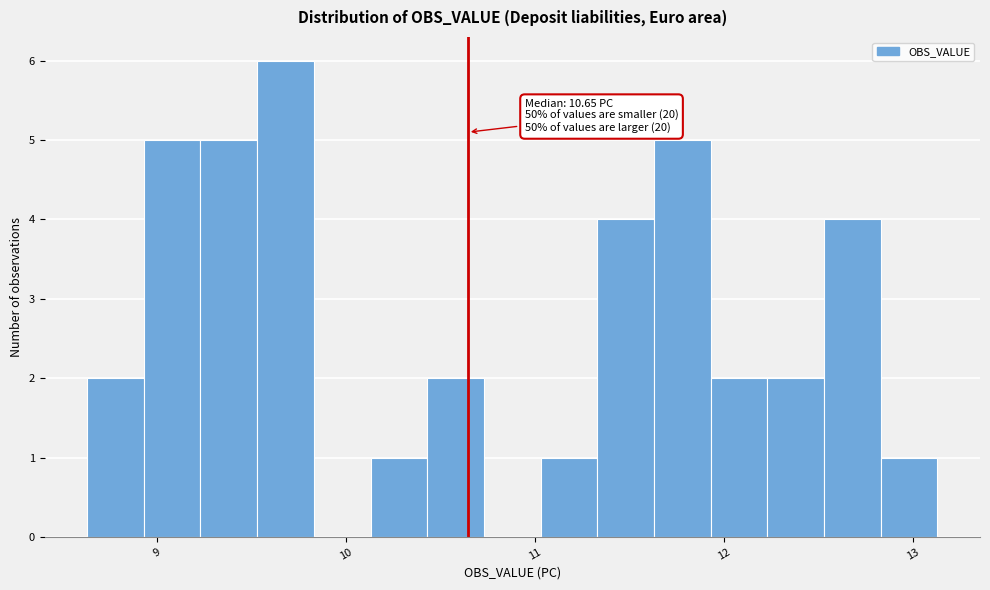

Read against the x-axis, roughly where is the centre of the tallest bar?

9.7